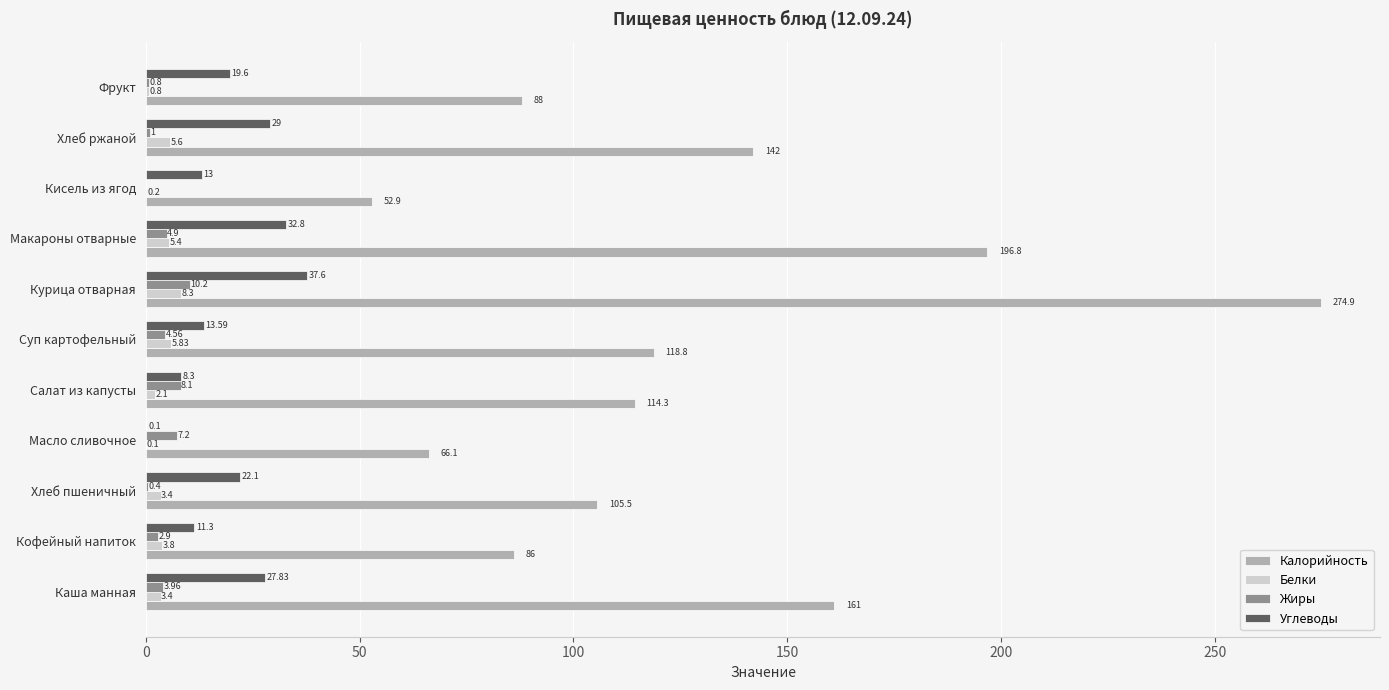

Is the value of Белки at Масло сливочное greater than the value of Жиры at Масло сливочное?

No